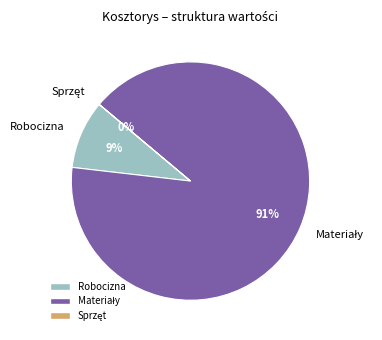

What percentage is the Robocizna slice, to the nearest percent?

9%